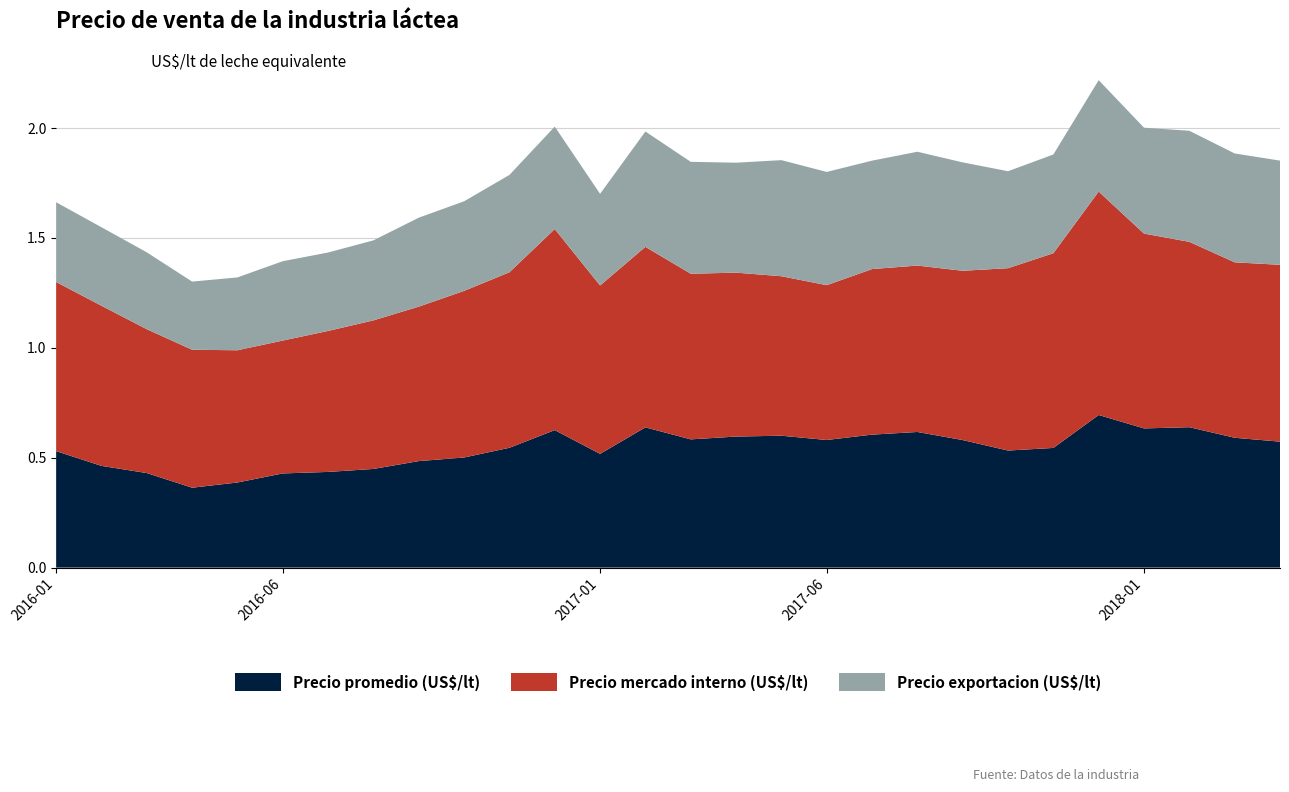

Reading left to right, list all the values displayed in this chart.

Precio promedio (US$/lt): 0.5	0.5	0.4	0.4	0.4	0.4	0.4	0.4	0.5	0.5	0.5	0.6	0.5	0.6	0.6	0.6	0.6	0.6	0.6	0.6	0.6	0.5	0.5	0.7	0.6	0.6	0.6	0.6
Precio mercado interno (US$/lt): 0.8	0.7	0.7	0.6	0.6	0.6	0.6	0.7	0.7	0.8	0.8	0.9	0.8	0.8	0.8	0.7	0.7	0.7	0.8	0.8	0.8	0.8	0.9	1.0	0.9	0.8	0.8	0.8
Precio exportacion (US$/lt): 0.4	0.4	0.3	0.3	0.3	0.4	0.4	0.4	0.4	0.4	0.4	0.5	0.4	0.5	0.5	0.5	0.5	0.5	0.5	0.5	0.5	0.4	0.4	0.5	0.5	0.5	0.5	0.5